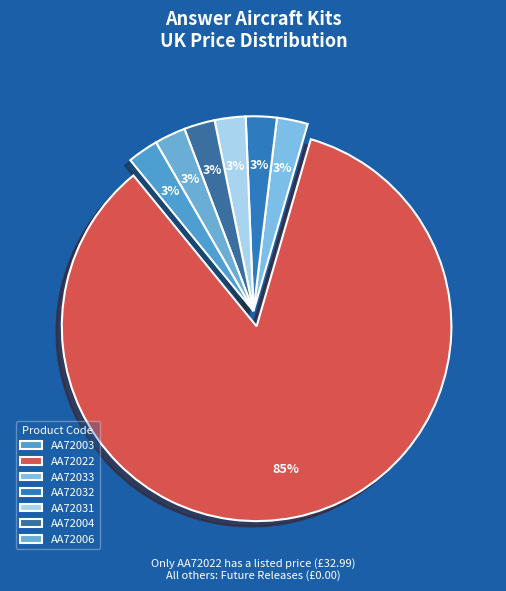

Does AA72031 represent more than half of the total?

No